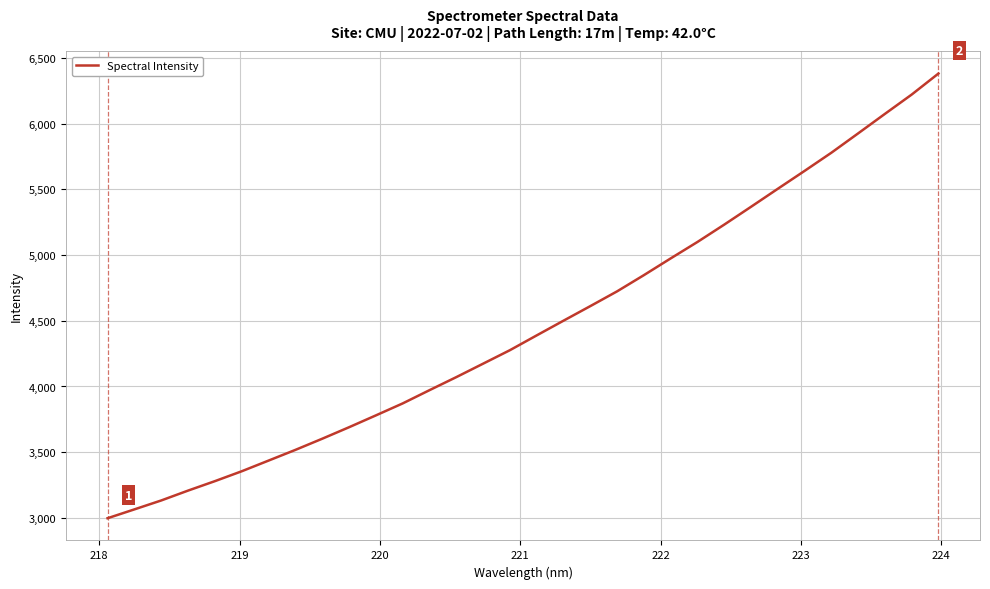

What is the greatest value displayed?

6380.7